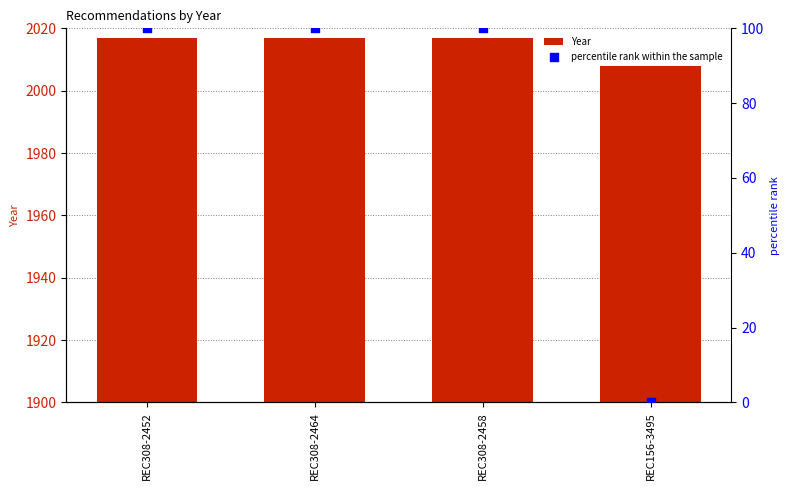

Is the value of percentile rank within the sample at REC308-2464 greater than the value of Year at REC308-2452?

No